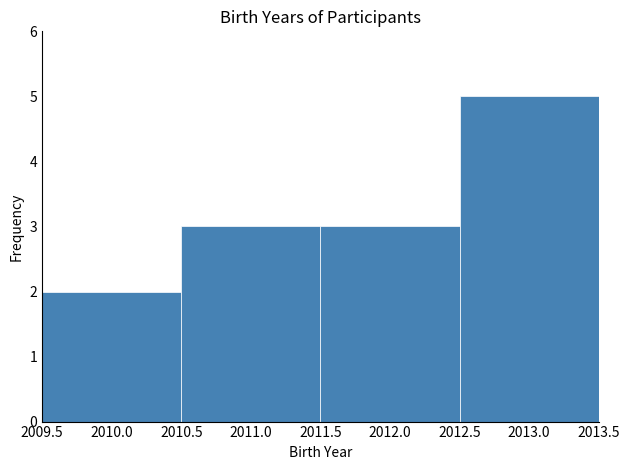

Over which range of the x-axis is the bar tallest?

2012.5 to 2013.5